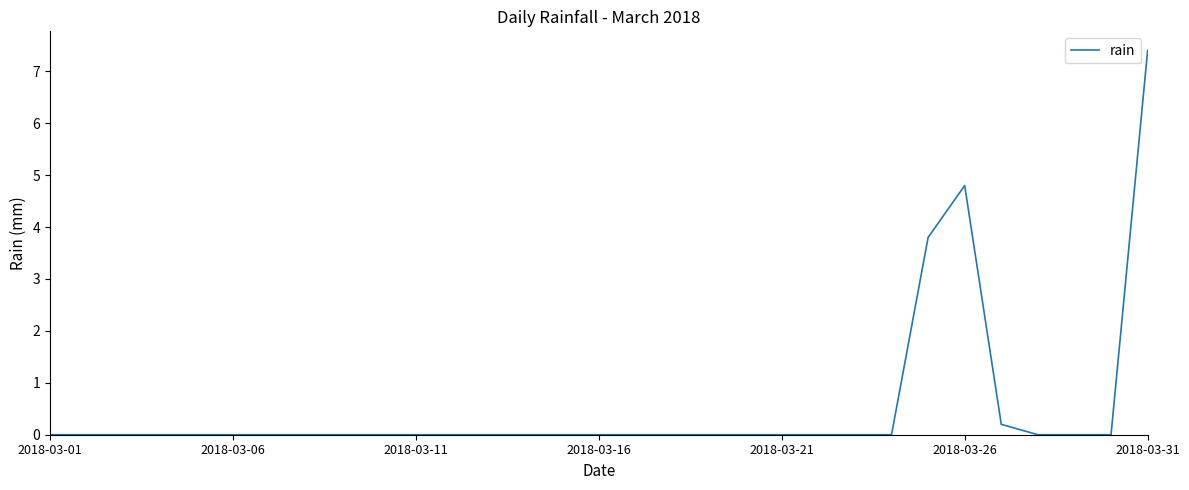

What is the difference between the maximum and minimum values?

7.4